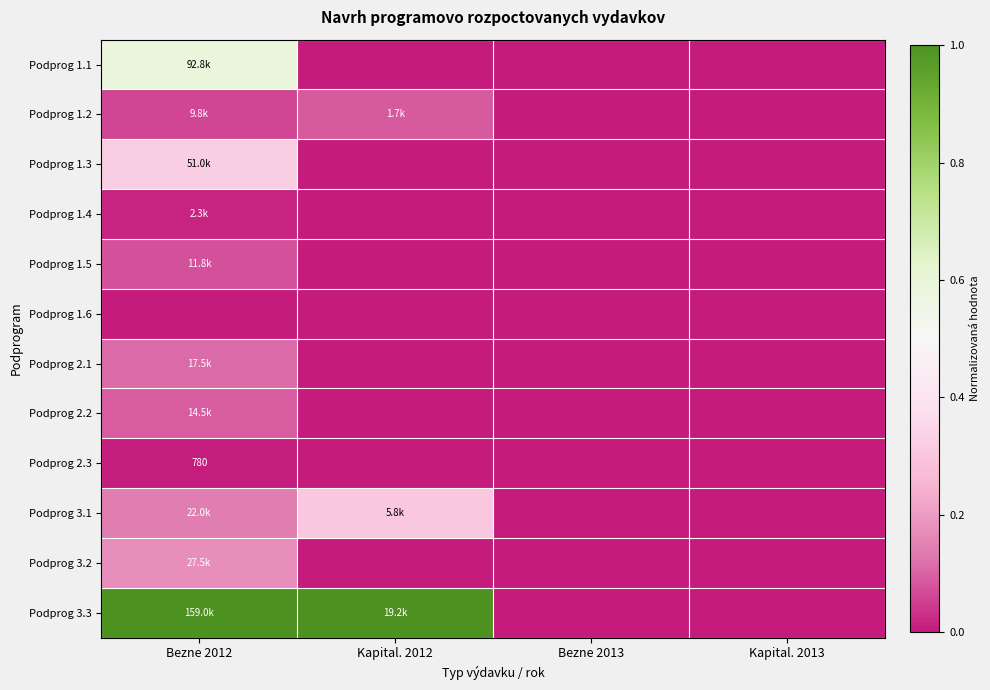

At which category is the sum across all series the highest?

Bezne 2012